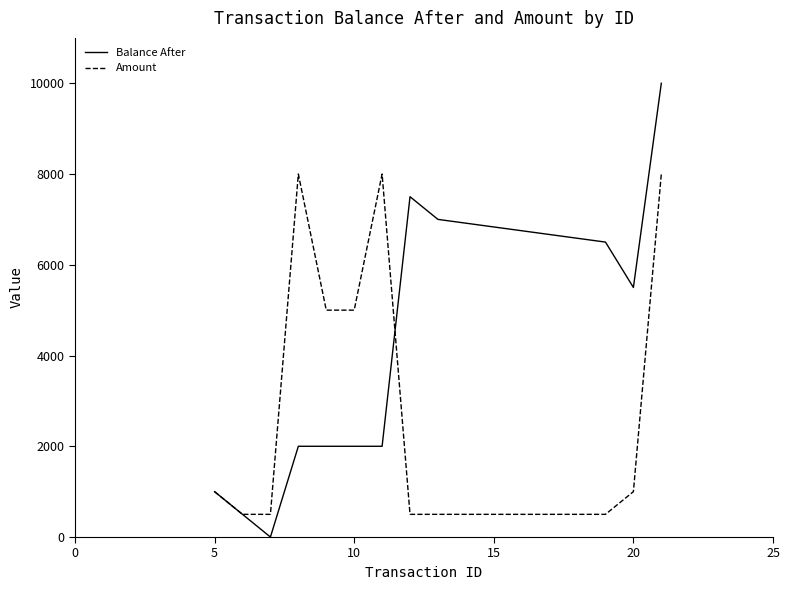

What is the greatest value displayed?

10000